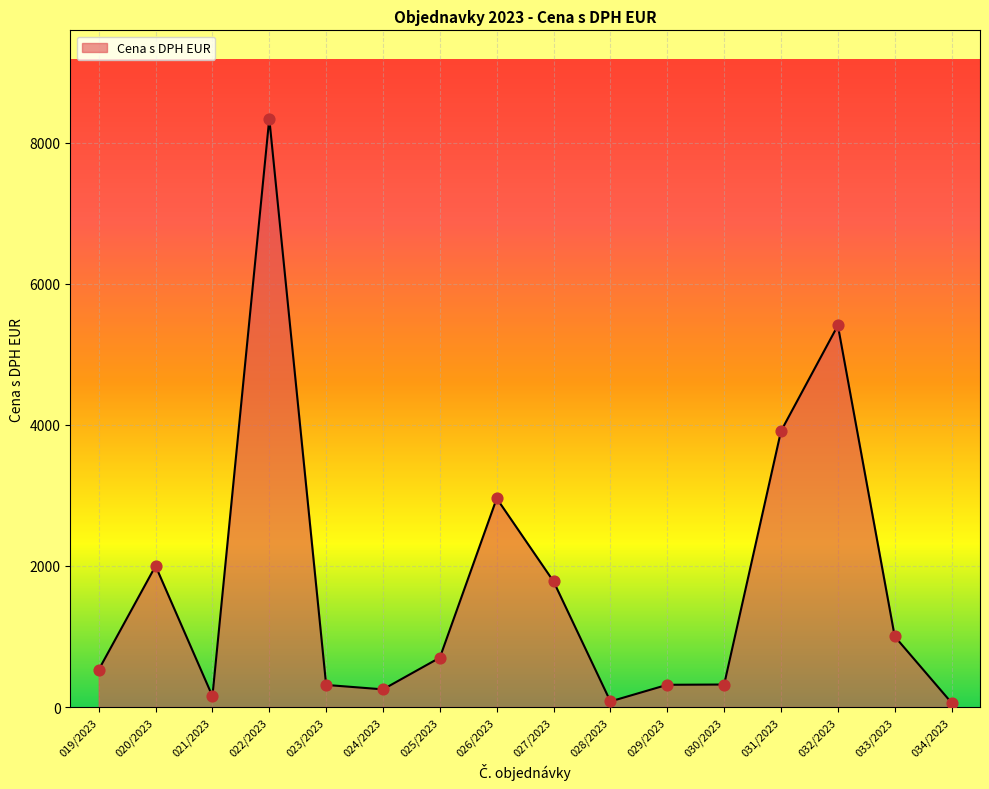

Between 019/2023 and 023/2023, which is larger?

019/2023